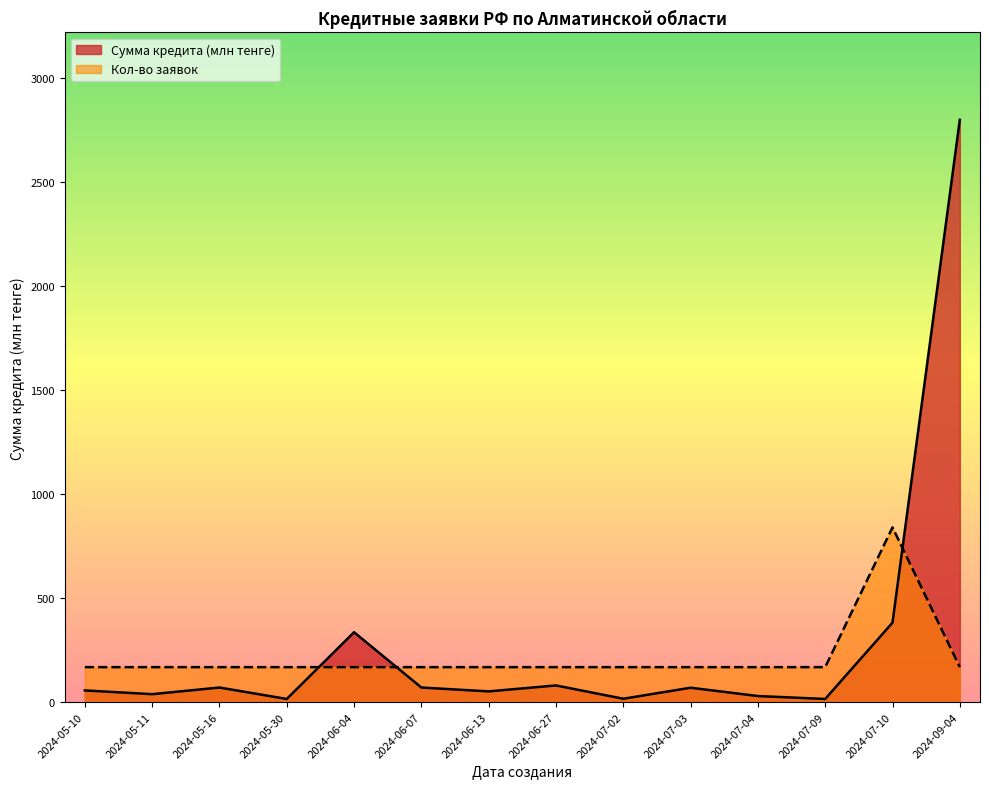

Reading left to right, extract all data points from this chart.

Сумма кредита (млн): 56.0	38.0	70.0	15.0	336.0	70.0	51.4	80.0	16.0	69.0	29.0	15.0	382.0	2800.0
Кол-во заявок: 168.0	168.0	168.0	168.0	168.0	168.0	168.0	168.0	168.0	168.0	168.0	168.0	840.0	168.0